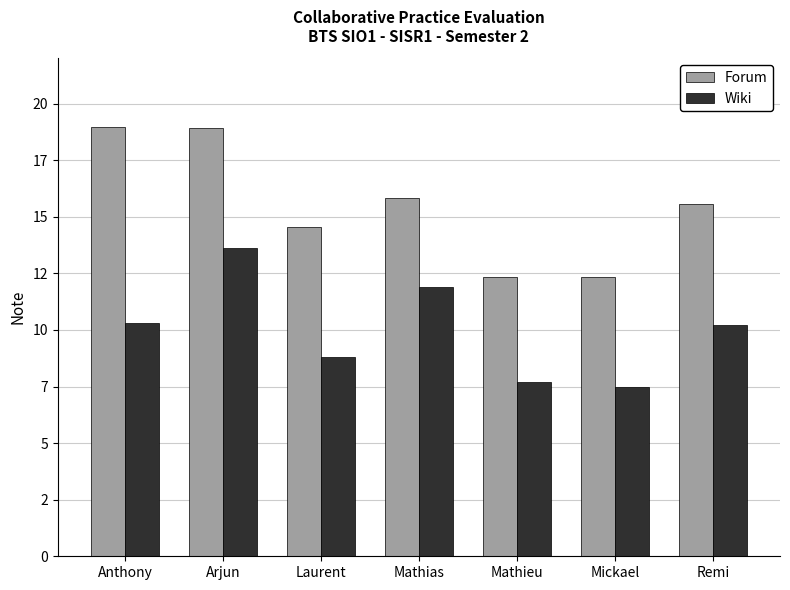

What position from the left is Laurent?

3